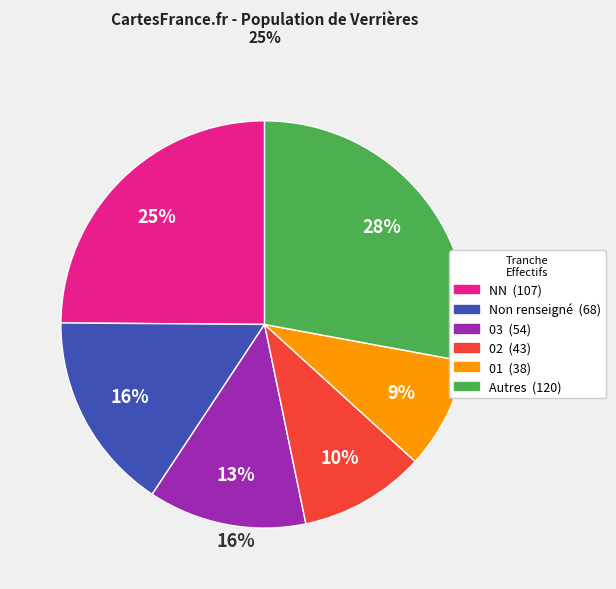

Is there a majority slice in this chart?

No